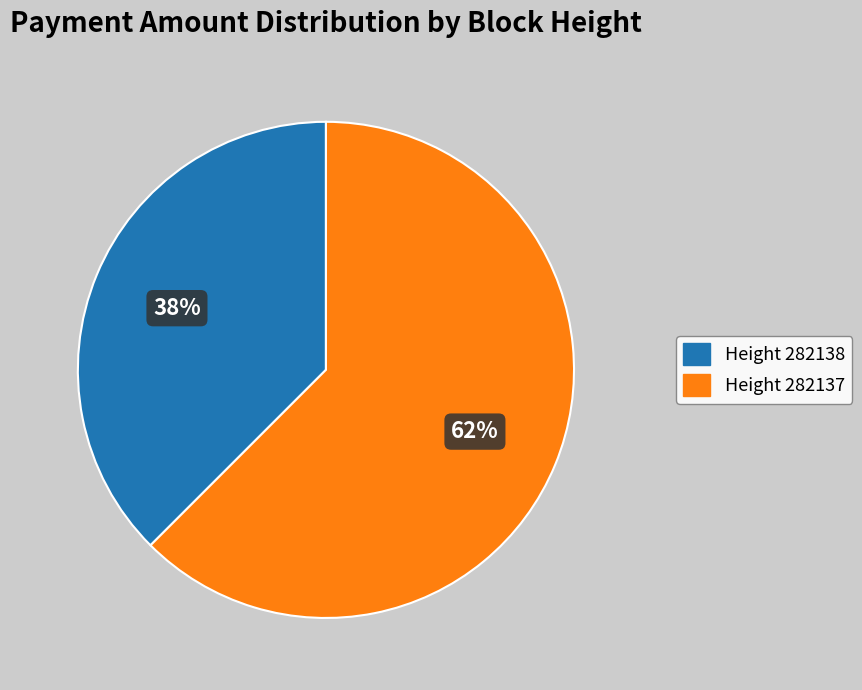

Is there any slice that represents more than half of the pie?

Yes